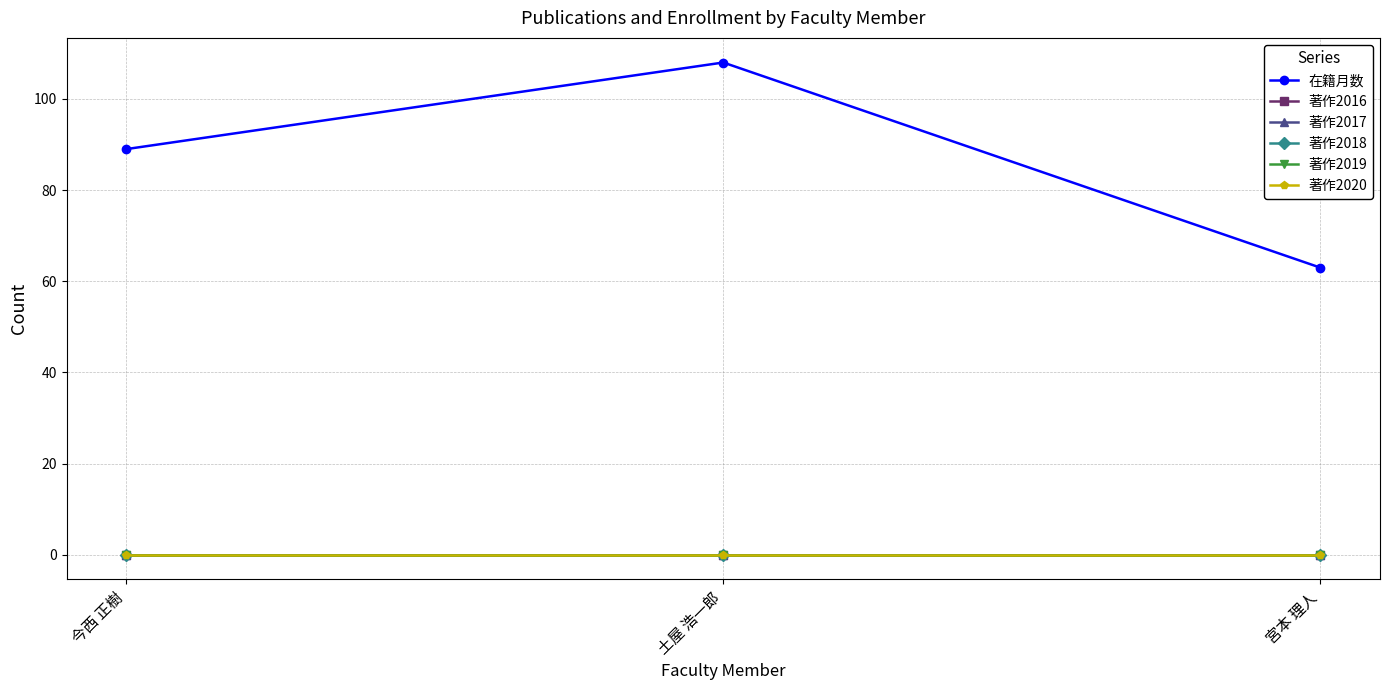

What is the total value across all series at 宮本 理人?

63